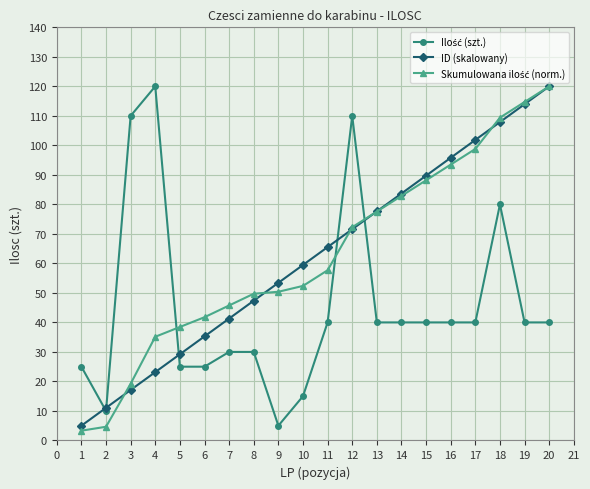

True or false: ID (skalowany) has a value of 115.7 at 11.

False